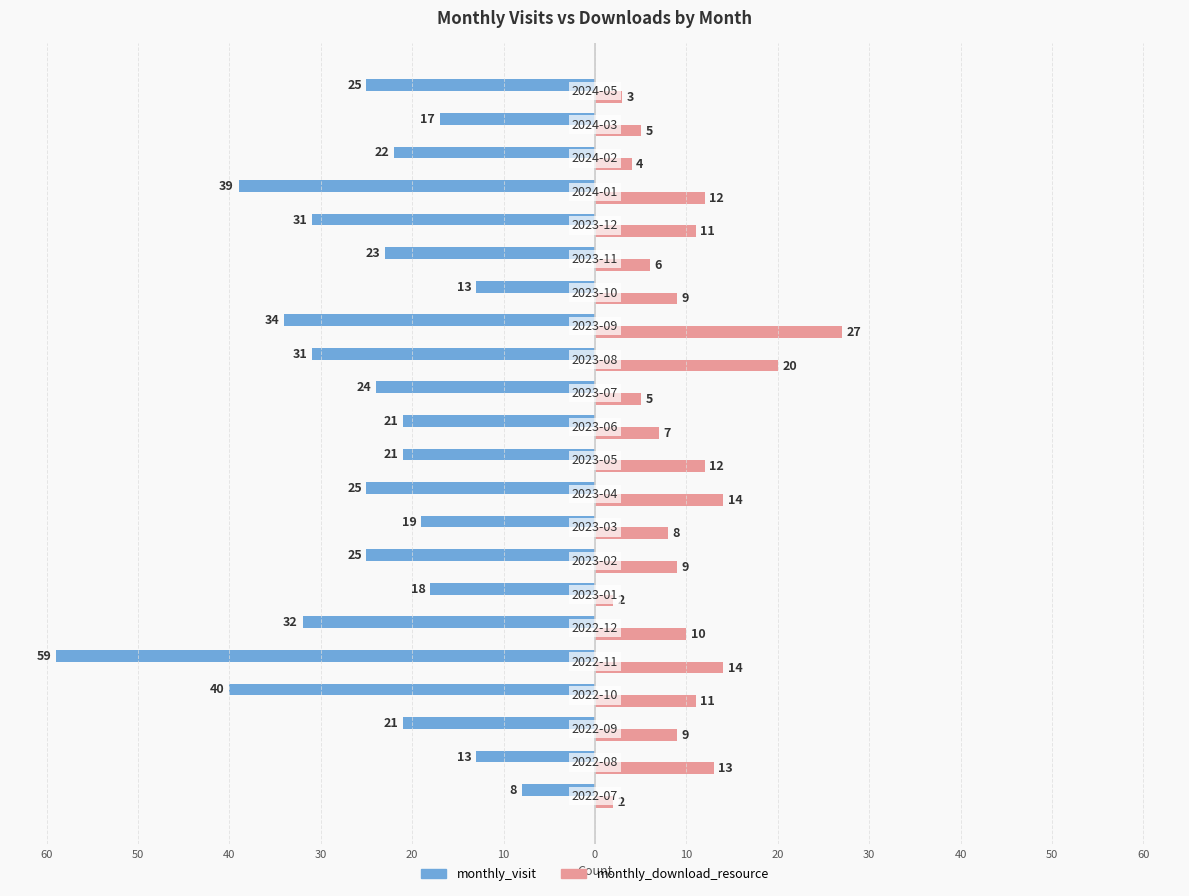

How many values in the monthly_visit series are below -23?

11